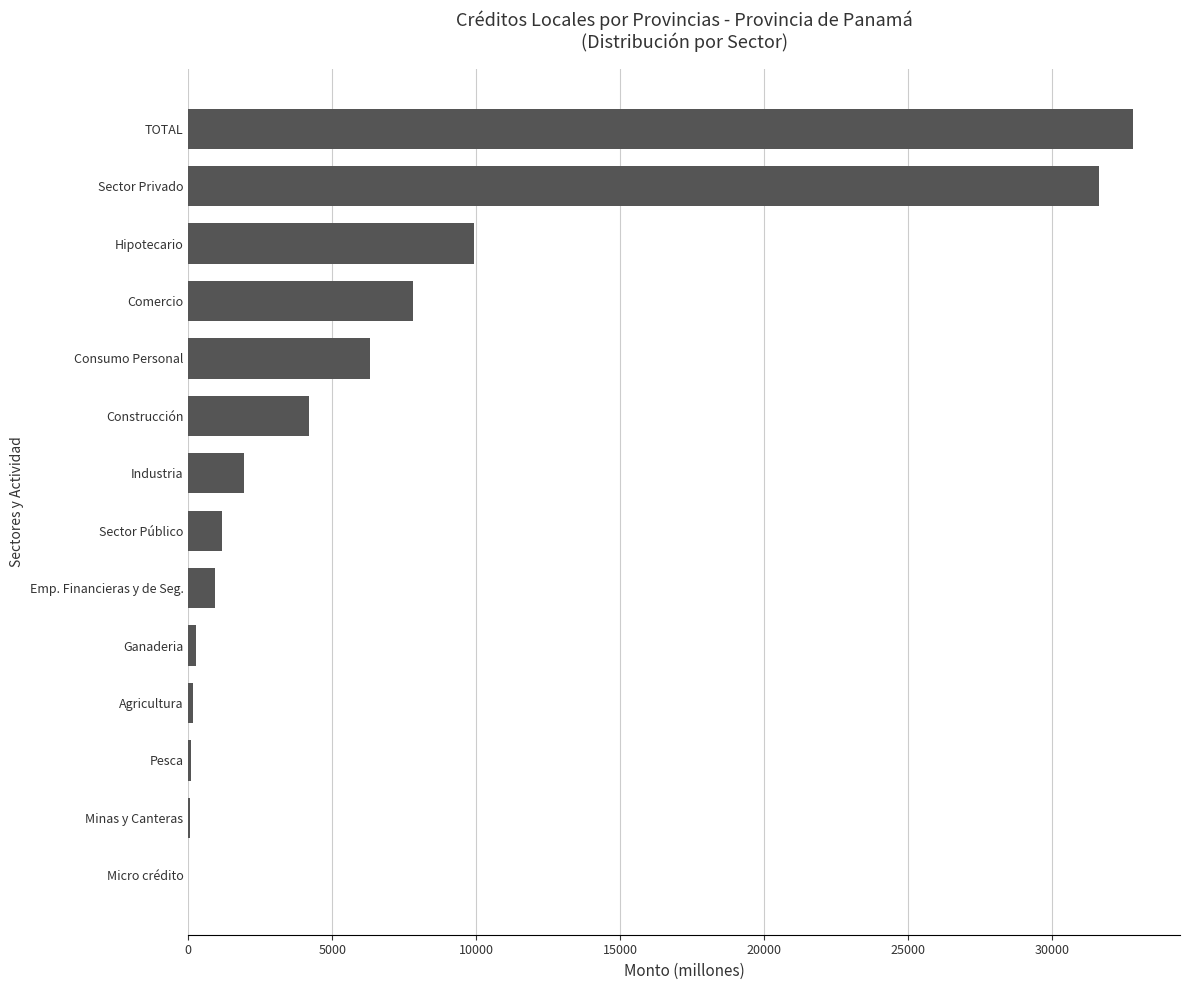

What is the change in value from Micro crédito to Construcción?

+4181.7